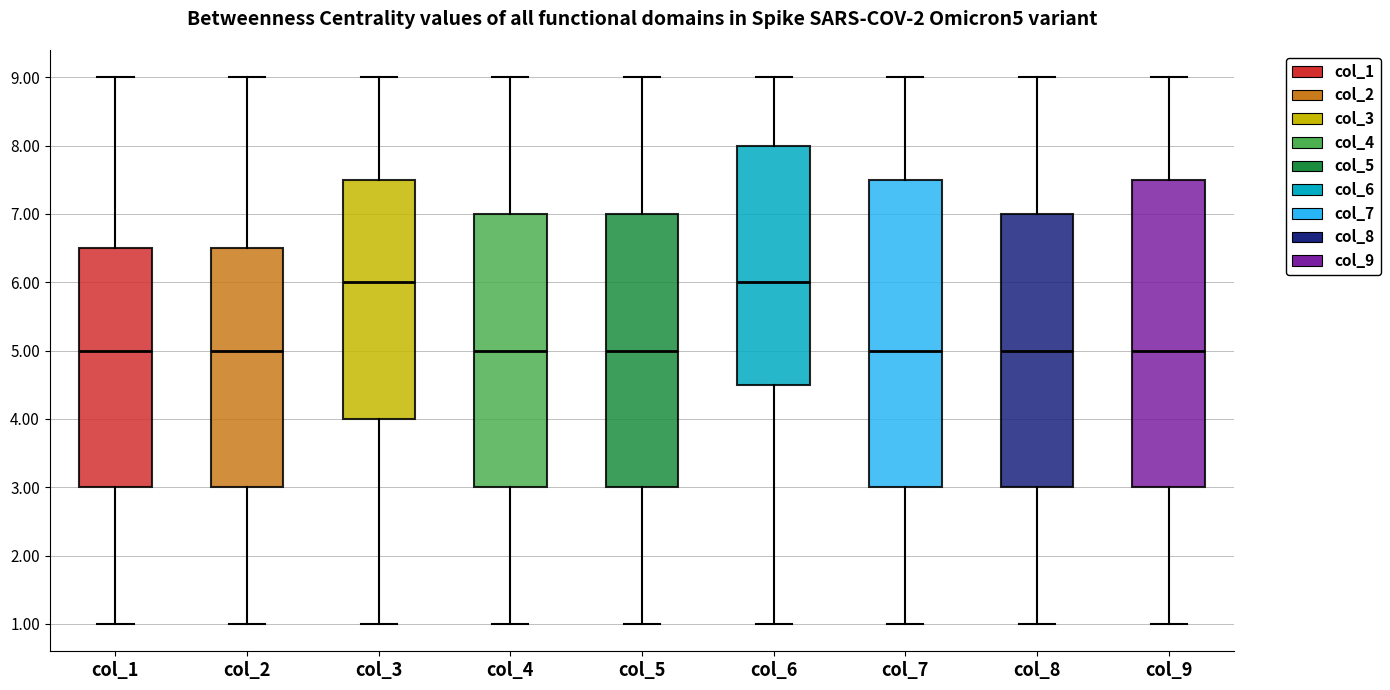

Reading left to right, read every box against the y-axis: the position of its median line, the range the box covers, and the ends of its whiskers. The values are not printed on the chart, so give them approximately, as read against the axis.

col_1: median 5.0, box 3.0 to 6.5, whiskers 1.0 to 9.0
col_2: median 5.0, box 3.0 to 6.5, whiskers 1.0 to 9.0
col_3: median 6.0, box 4.0 to 7.5, whiskers 1.0 to 9.0
col_4: median 5.0, box 3.0 to 7.0, whiskers 1.0 to 9.0
col_5: median 5.0, box 3.0 to 7.0, whiskers 1.0 to 9.0
col_6: median 6.0, box 4.5 to 8.0, whiskers 1.0 to 9.0
col_7: median 5.0, box 3.0 to 7.5, whiskers 1.0 to 9.0
col_8: median 5.0, box 3.0 to 7.0, whiskers 1.0 to 9.0
col_9: median 5.0, box 3.0 to 7.5, whiskers 1.0 to 9.0